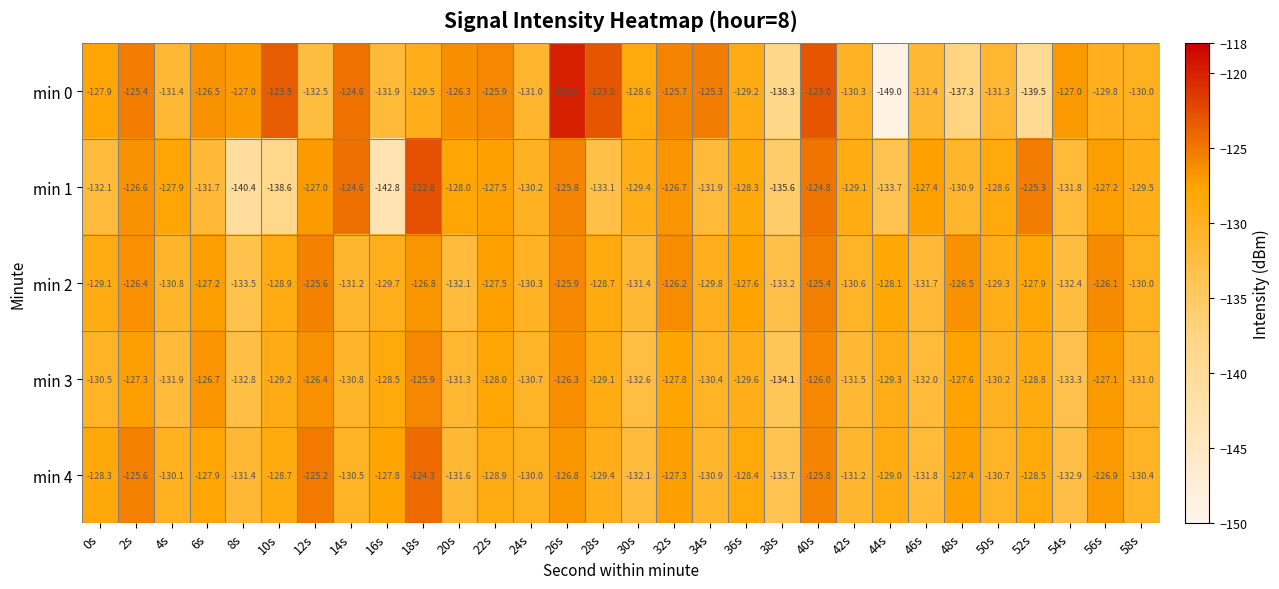

At how many categories does at least one series exceed -135?

30